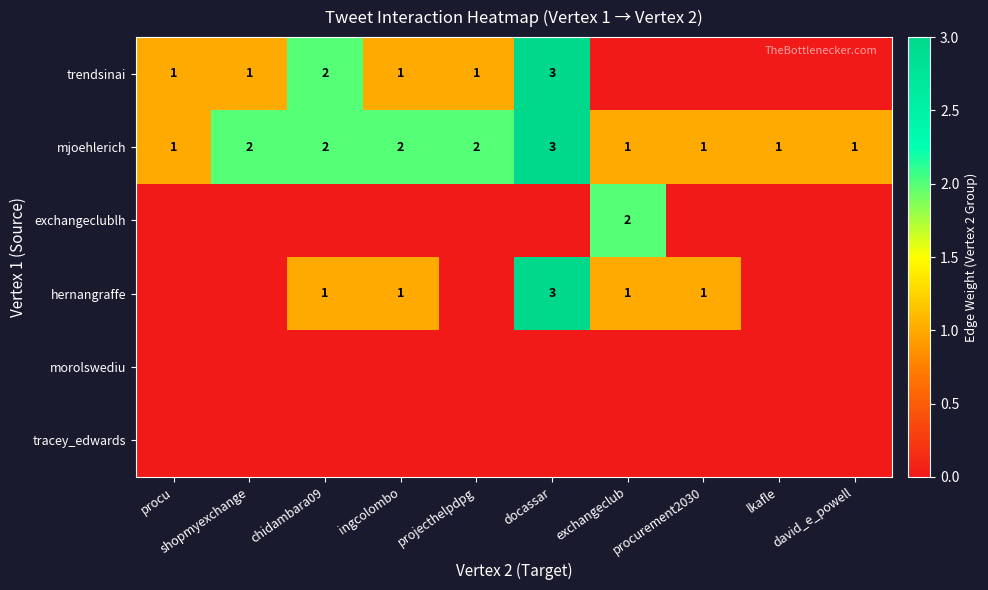

The value of mjoehlerich at exchangeclub is 2. True or false?

False